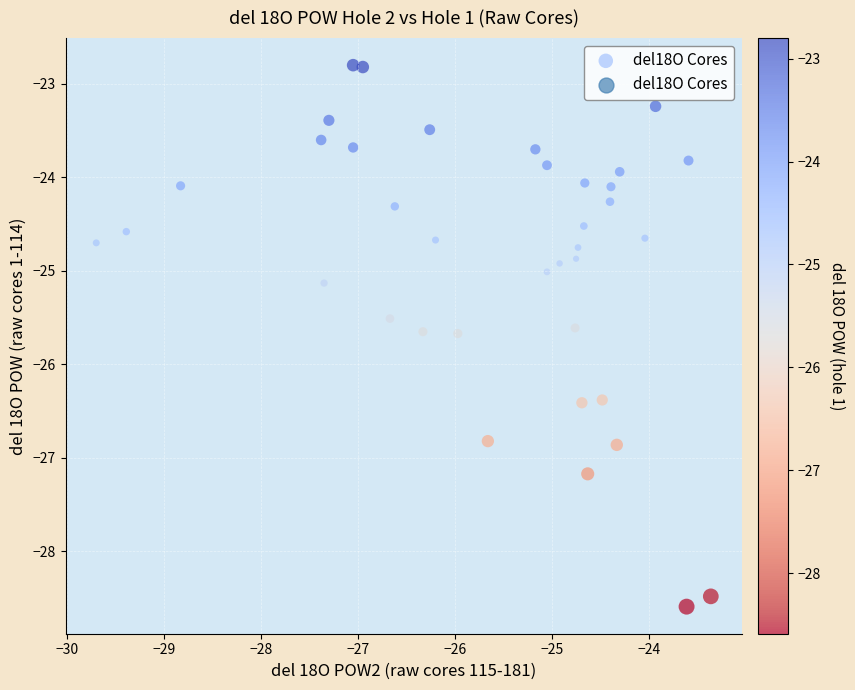

What is the range of X values (max minus min)?

6.3